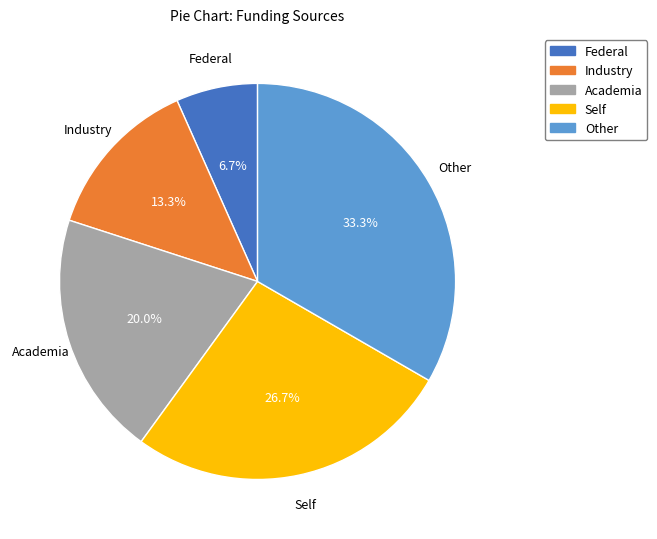

Rank the categories by value from highest to lowest.

Other, Self, Academia, Industry, Federal